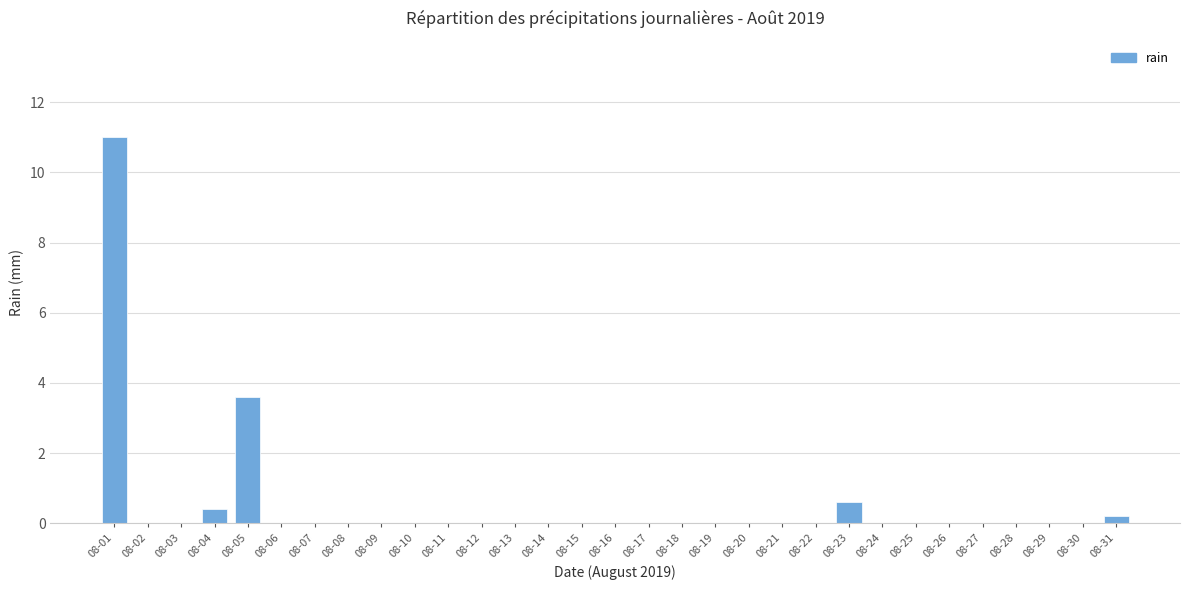

Reading right to left, extract all data points from this chart.

08-31=0.2	08-30=0.0	08-29=0.0	08-28=0.0	08-27=0.0	08-26=0.0	08-25=0.0	08-24=0.0	08-23=0.6	08-22=0.0	08-21=0.0	08-20=0.0	08-19=0.0	08-18=0.0	08-17=0.0	08-16=0.0	08-15=0.0	08-14=0.0	08-13=0.0	08-12=0.0	08-11=0.0	08-10=0.0	08-09=0.0	08-08=0.0	08-07=0.0	08-06=0.0	08-05=3.6	08-04=0.4	08-03=0.0	08-02=0.0	08-01=11.0